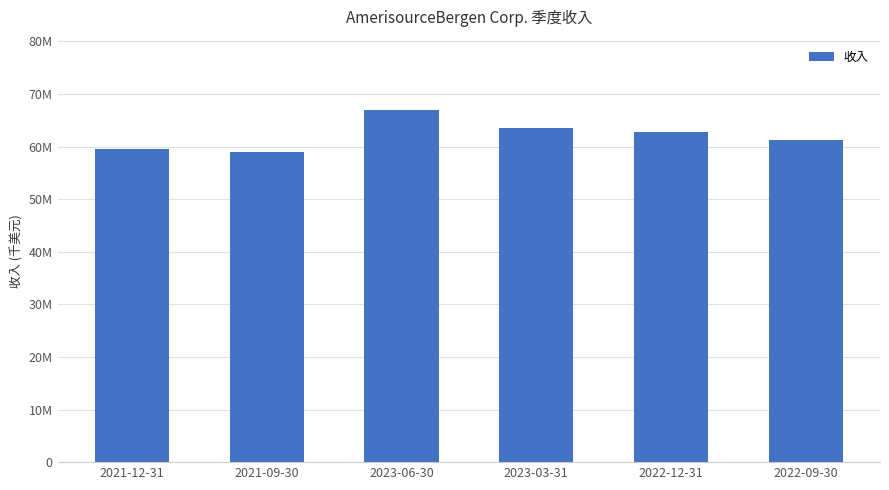

Does the chart contain any negative values?

No